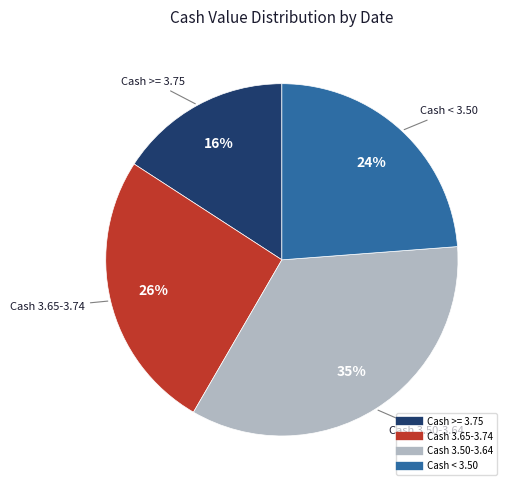

To the nearest percent, what is the average slice percentage?

25%